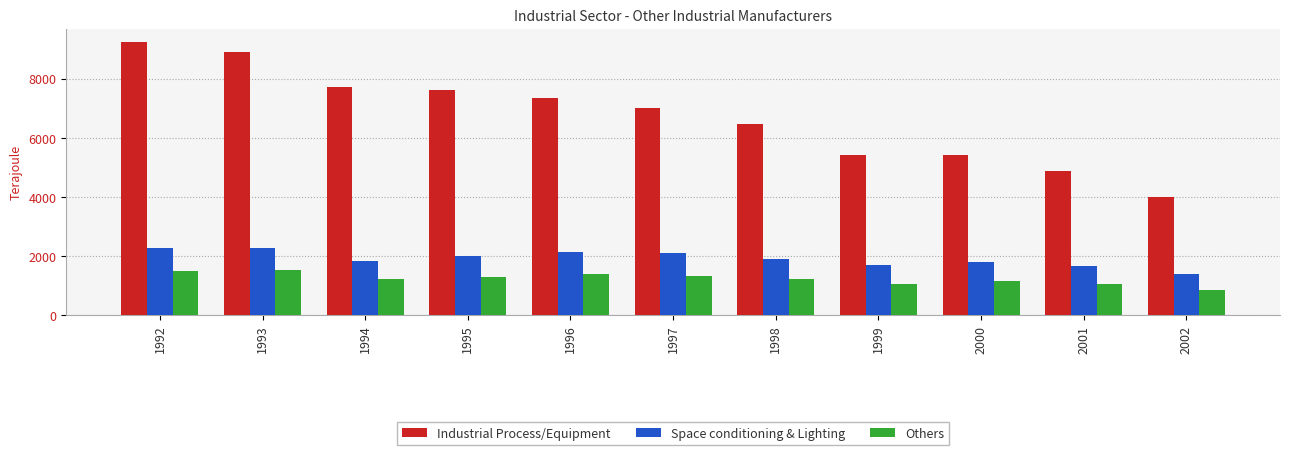

Is it true that Space conditioning & Lighting equals 760.8 at 2000?

False